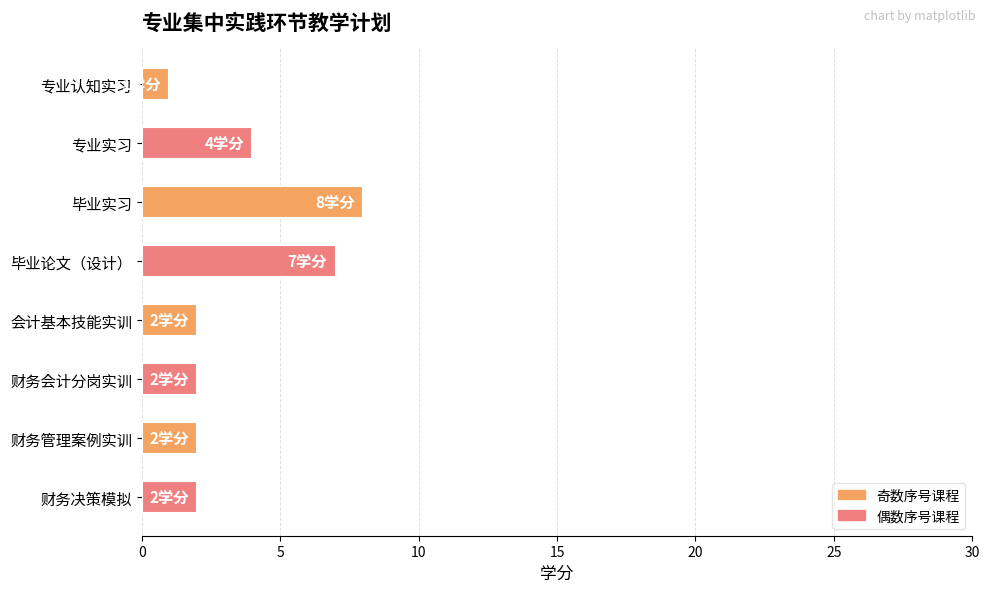

Are the bars grouped side by side (vs. stacked)?

No